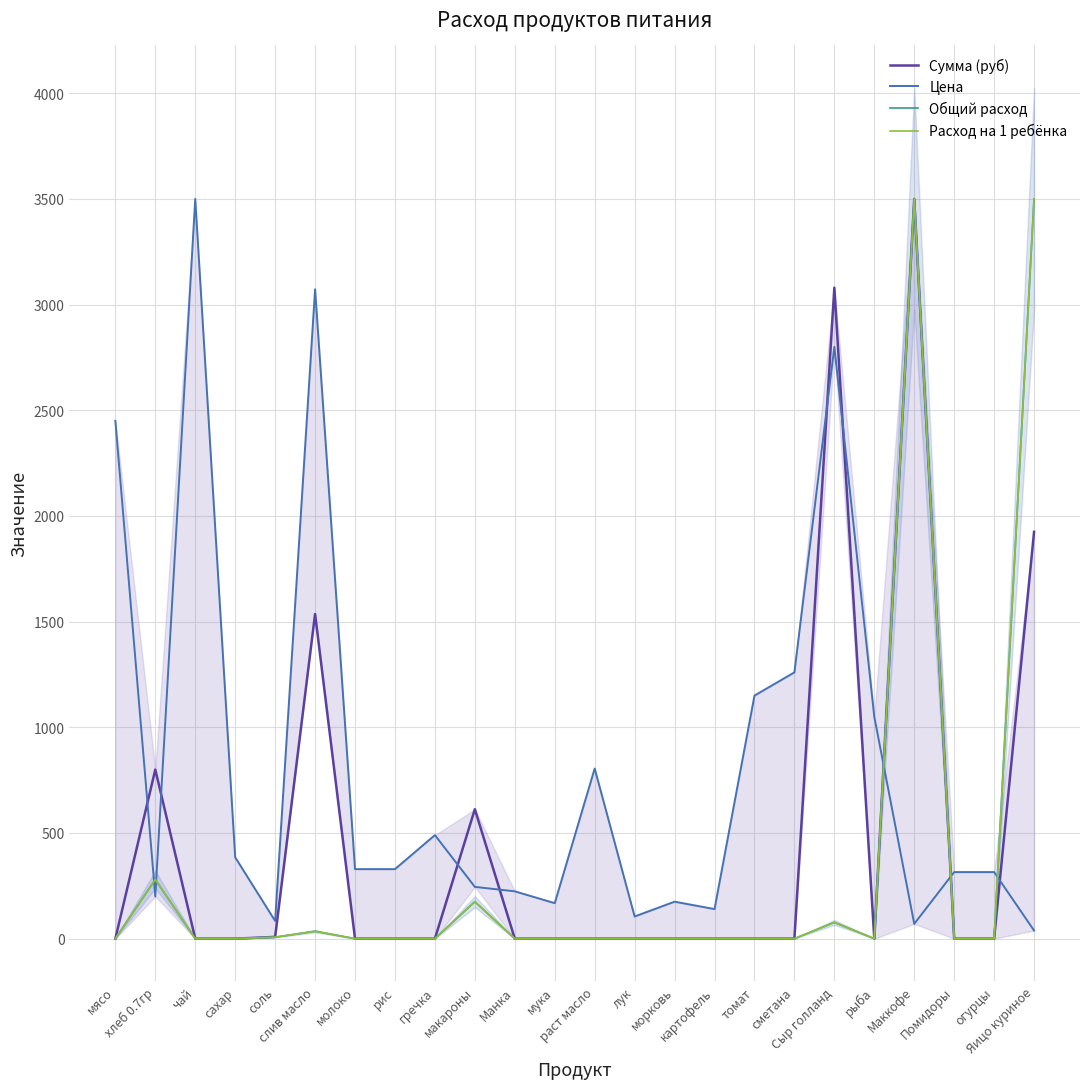

What is the minimum value for Цена?

38.5